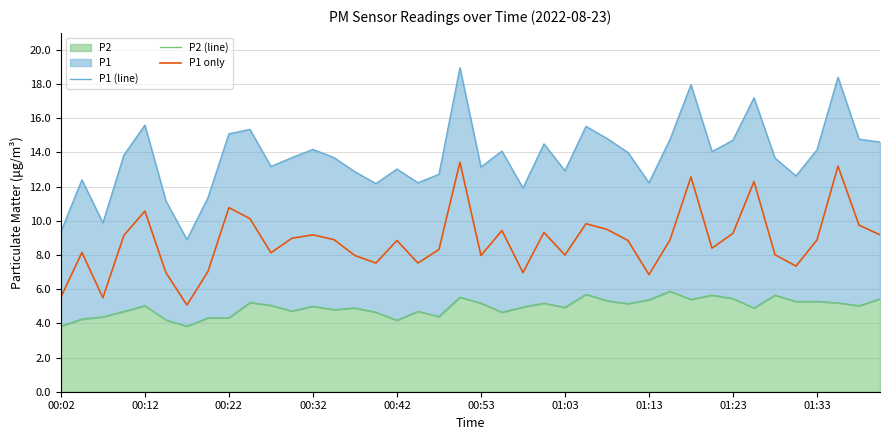

Is it true that P2 (line) equals 7.2 at 35?

False